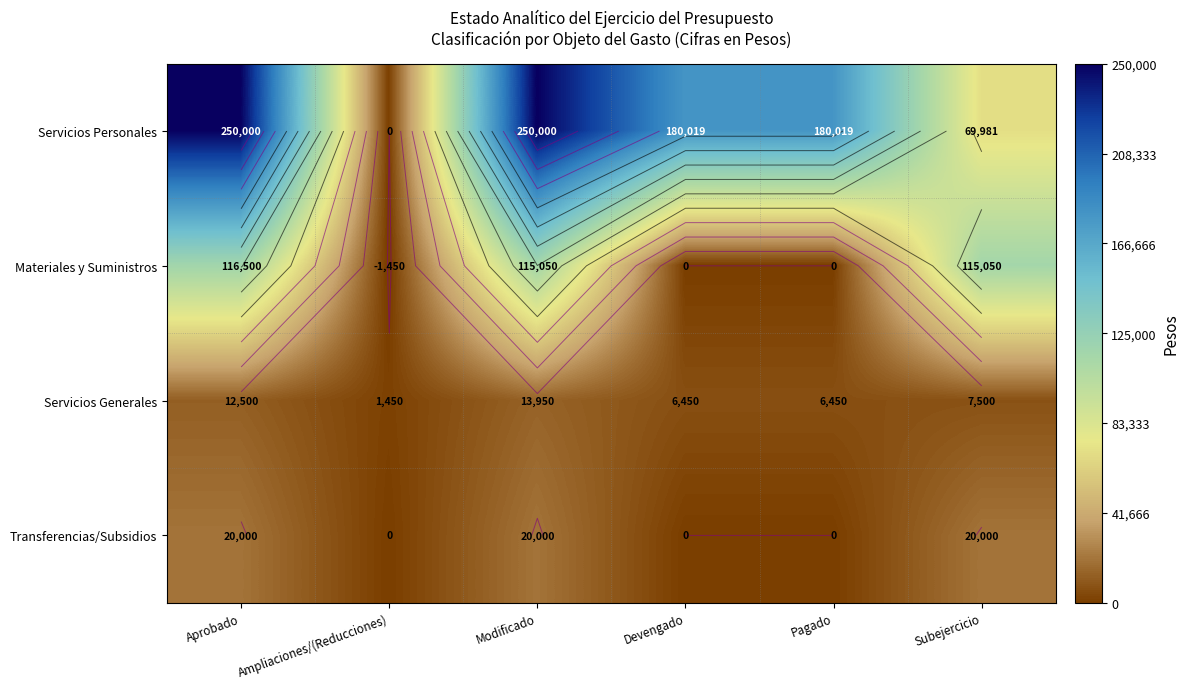

The Servicios Generales series shows 7500 at Subejercicio. True or false?

True